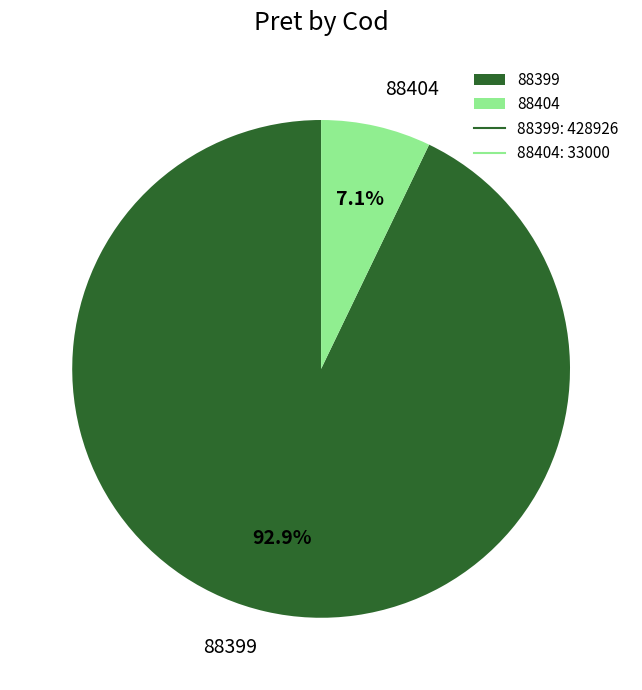

To the nearest percent, what is the difference between the 88404 and 88399 slice percentages?

86%